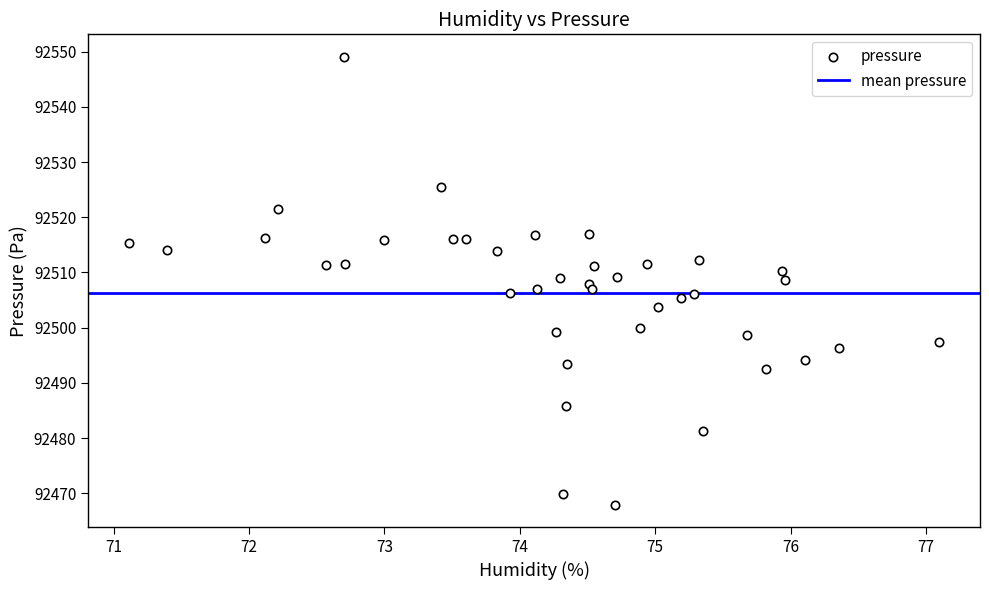

What is the range of X values (max minus min)?

6.0